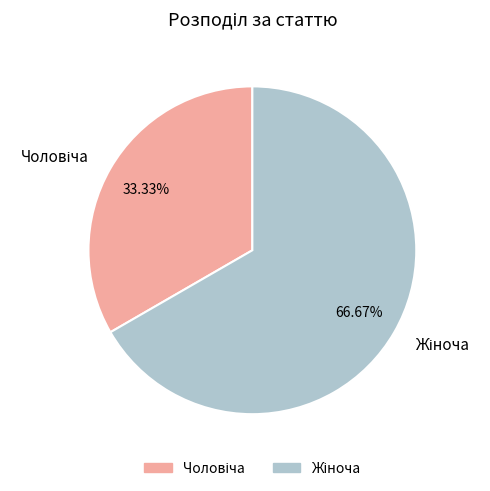

Is there a majority slice in this chart?

Yes